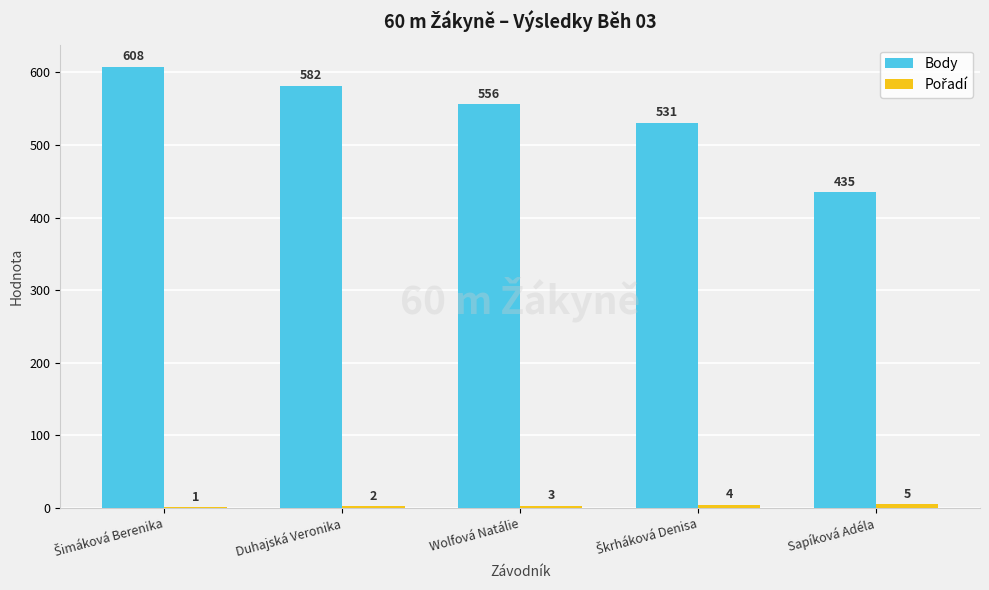

What is the highest value of the Body series?

608